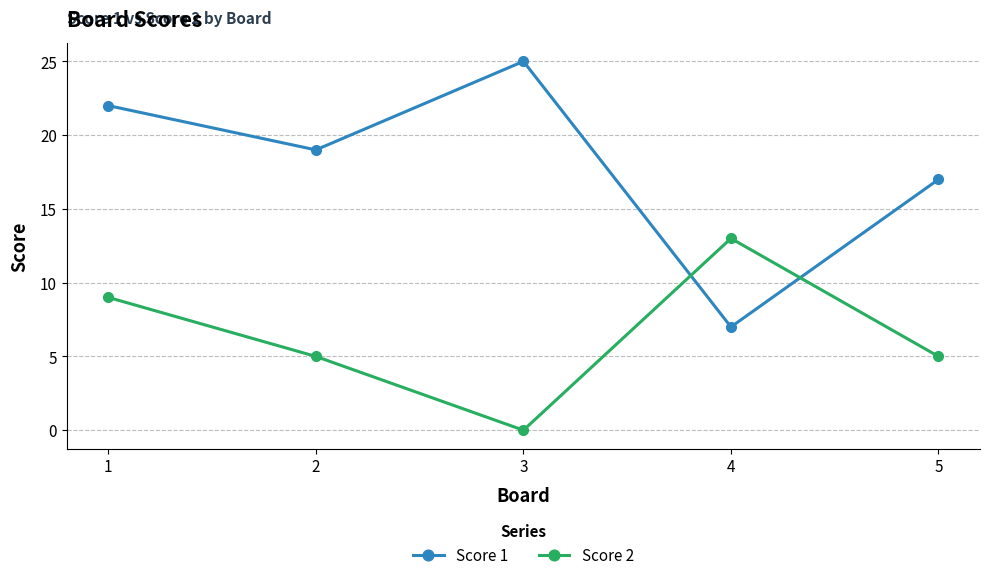

True or false: Score 2 has more than 2 interior local peaks.

False